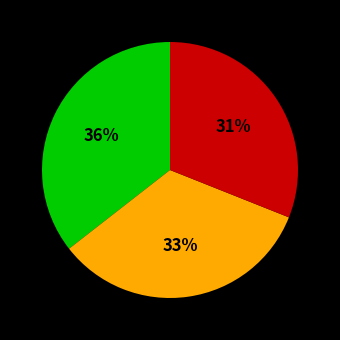

Is there any slice that represents more than half of the pie?

No